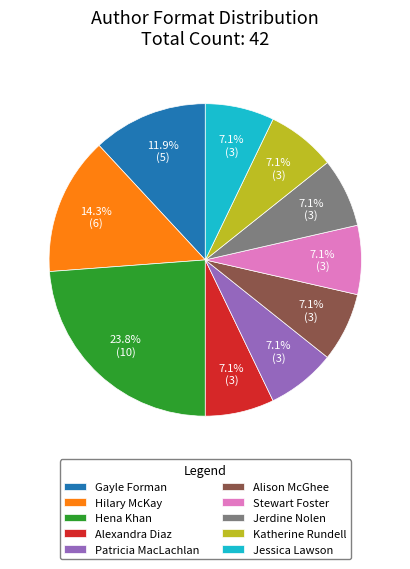

The Jessica Lawson slice represents 7% of the pie. True or false?

True